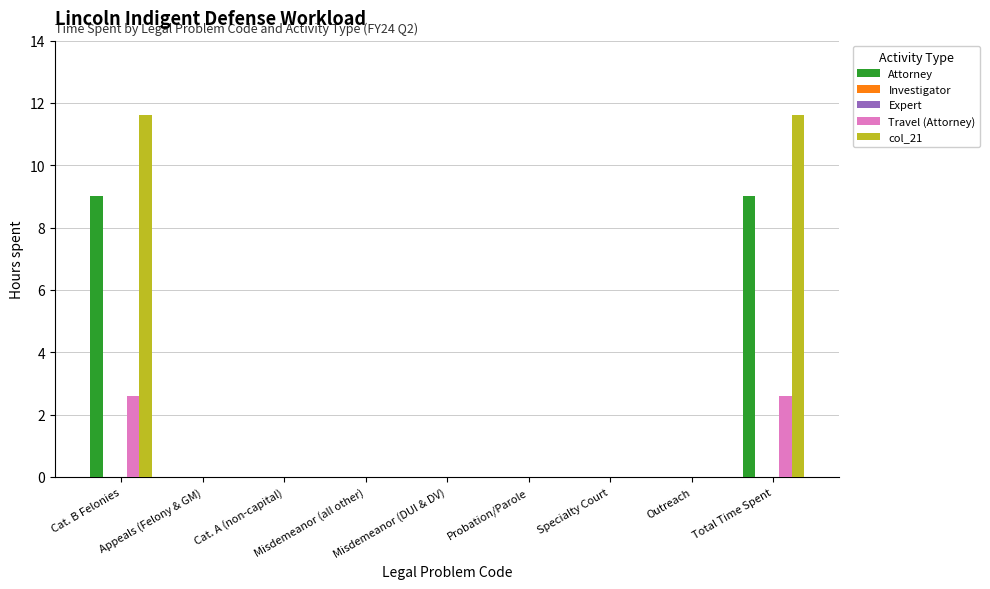

How many categories are shown in the chart?

9